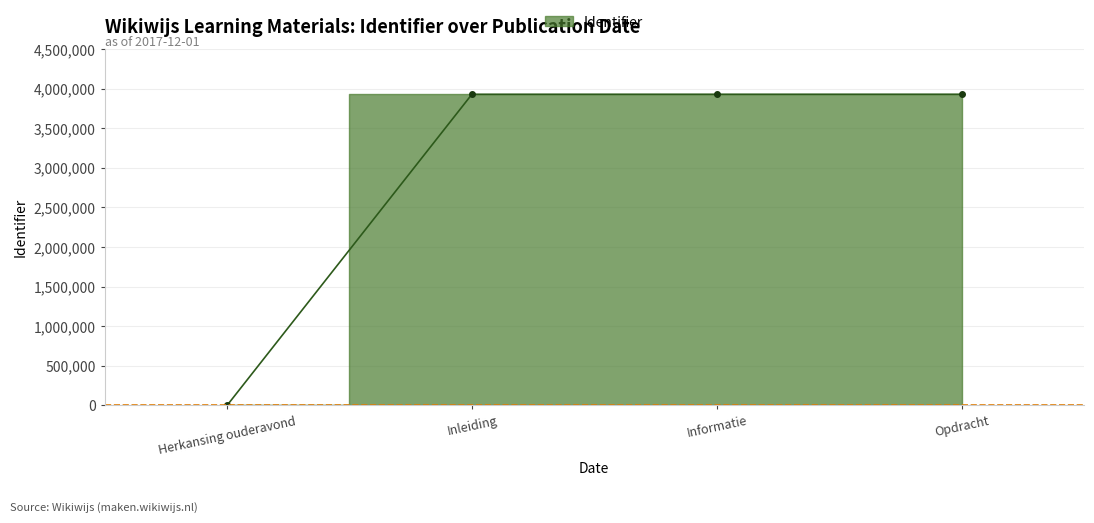

The value at Herkansing ouderavond is 0. True or false?

True